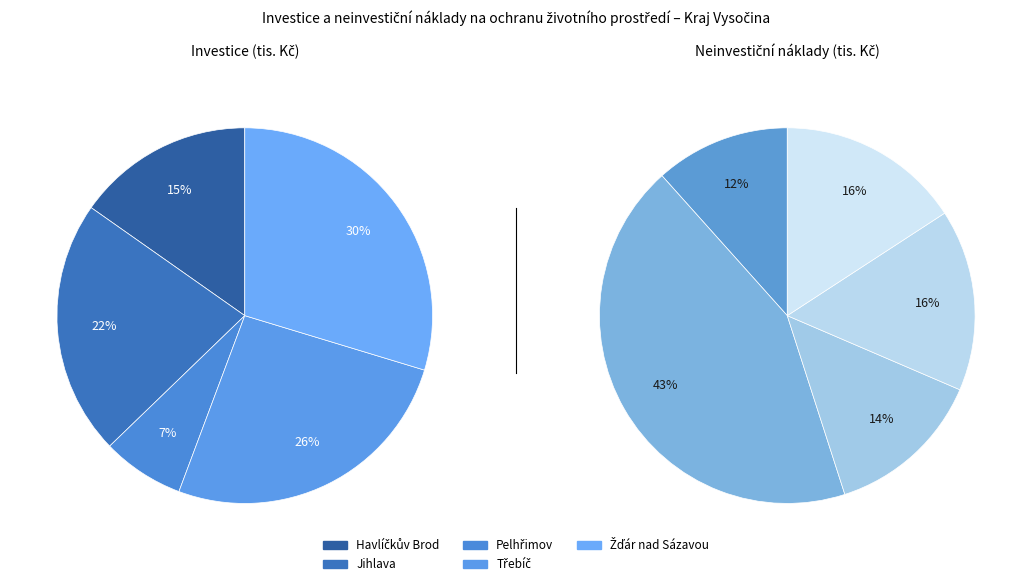

Does Pelhřimov represent more than half of the total?

No